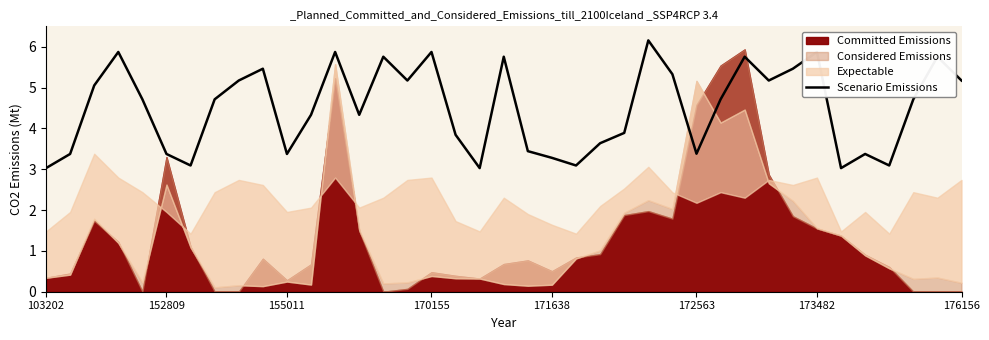

The Scenario Emissions series shows 6.0 at 172563. True or false?

False